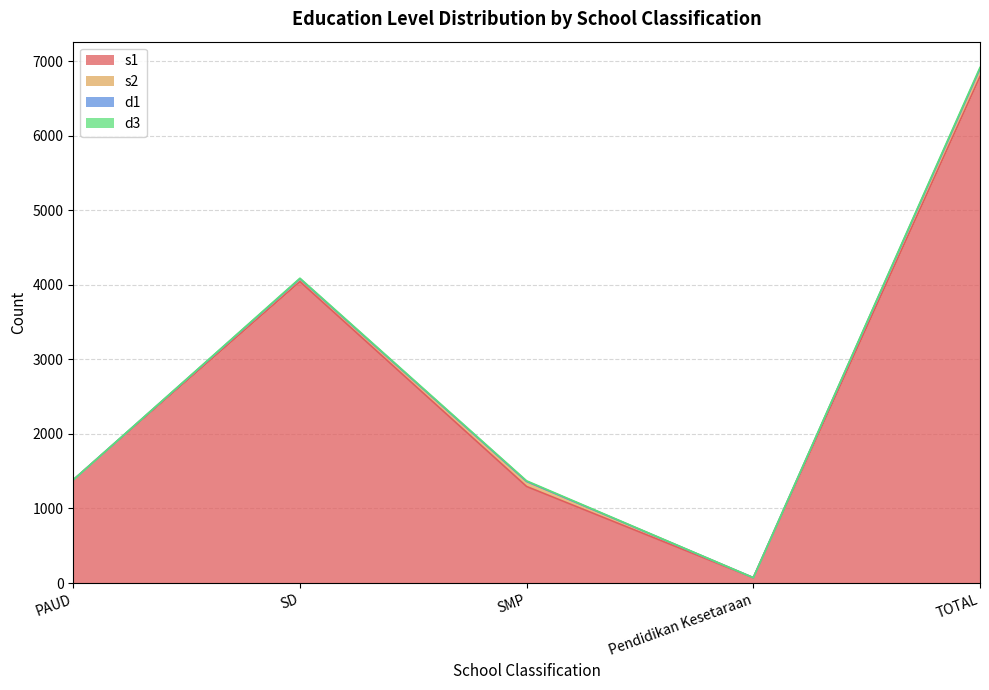

In s1, how many points are lower than both neighbors (excluding endpoints)?

1